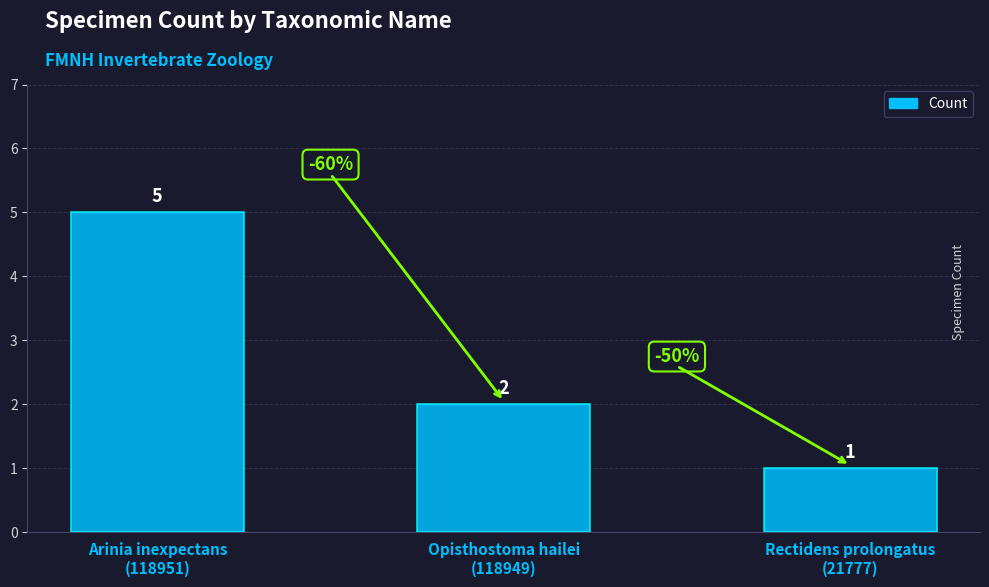

Reading right to left, what are all the values shown in this chart?

Rectidens prolongatus
(21777)=1	Opisthostoma hailei
(118949)=2	Arinia inexpectans
(118951)=5